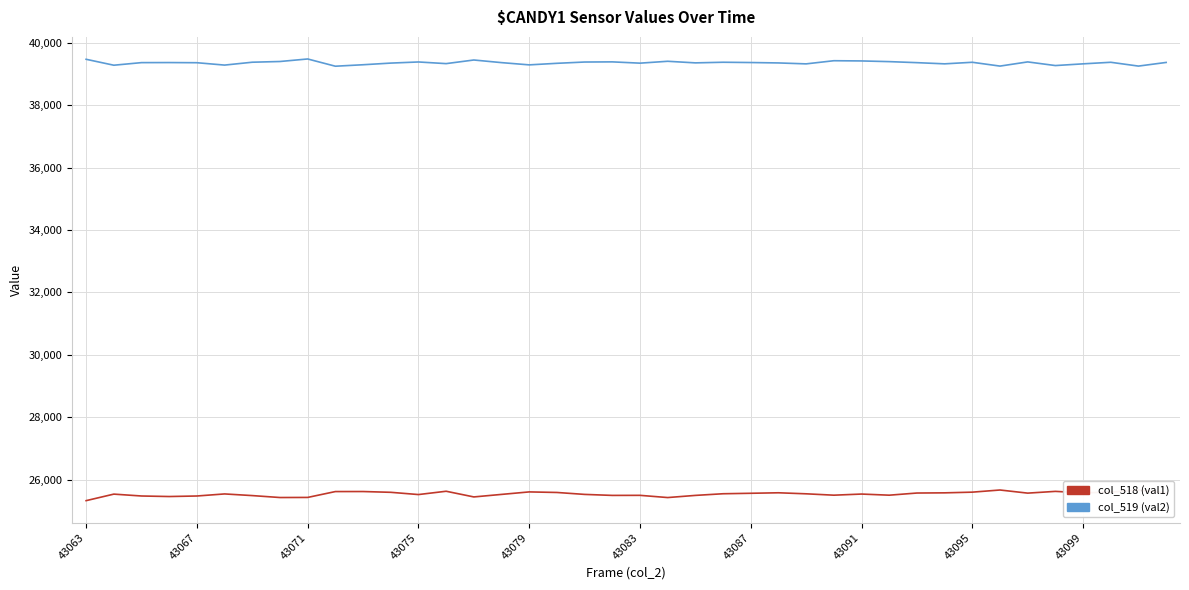

Which series changed the most between 43063 and 10?

col_518 (val1)